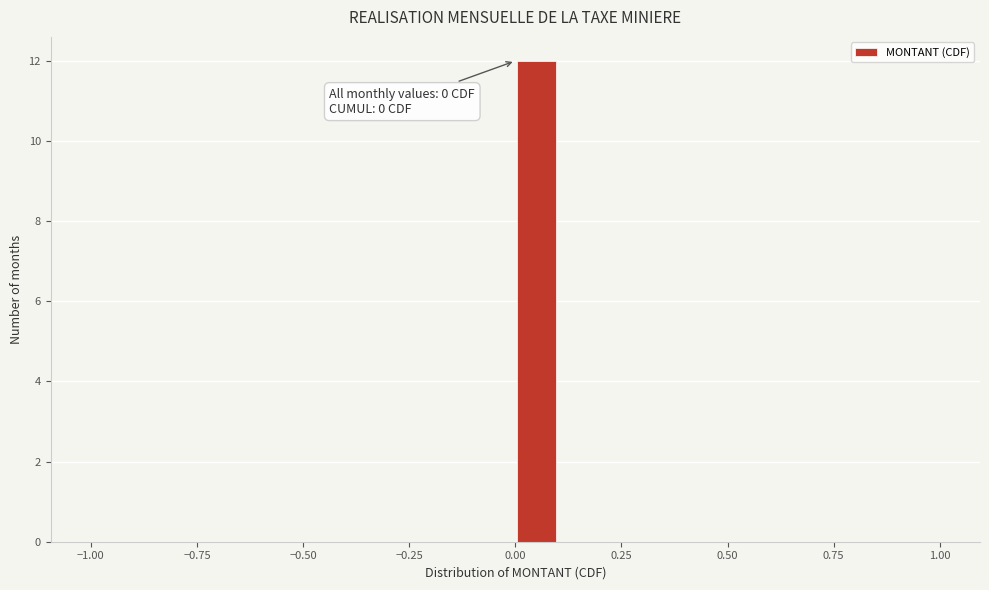

Around what value on the x-axis is the tallest bar? Give the approximate position of its centre, as read against the axis.

0.05